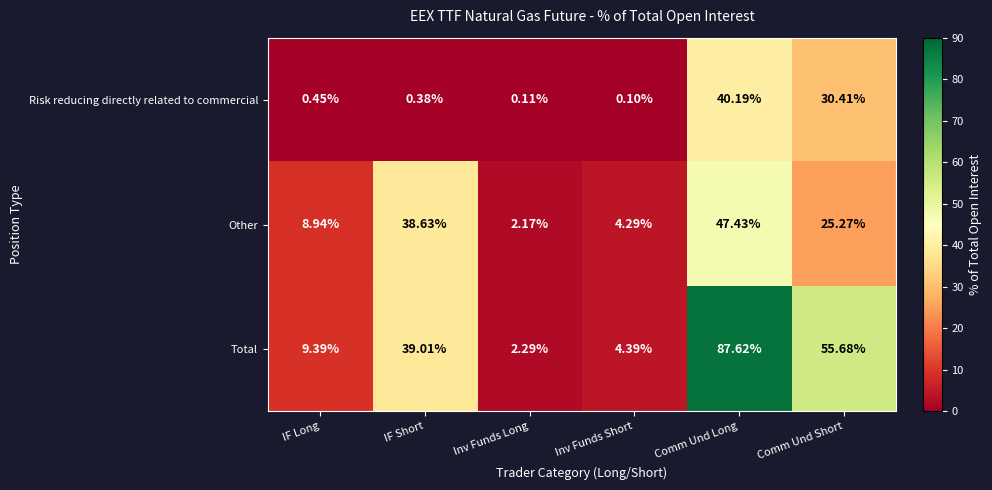

How many distinct data groups are displayed?

3